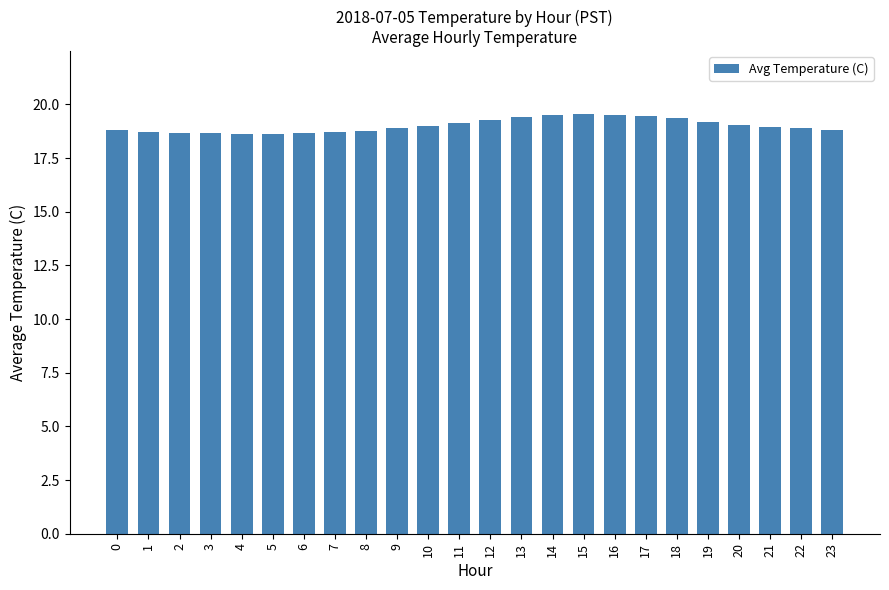

What is the change in value from 1 to 12?

+0.6